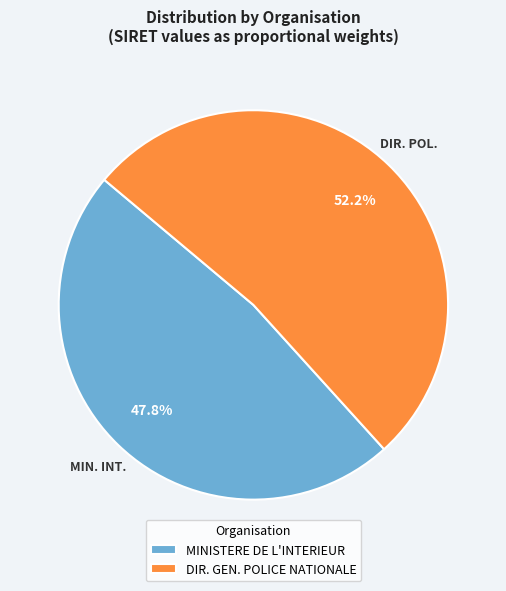

What is the largest slice in the pie chart?

DIR. GEN. POLICE NATIONALE